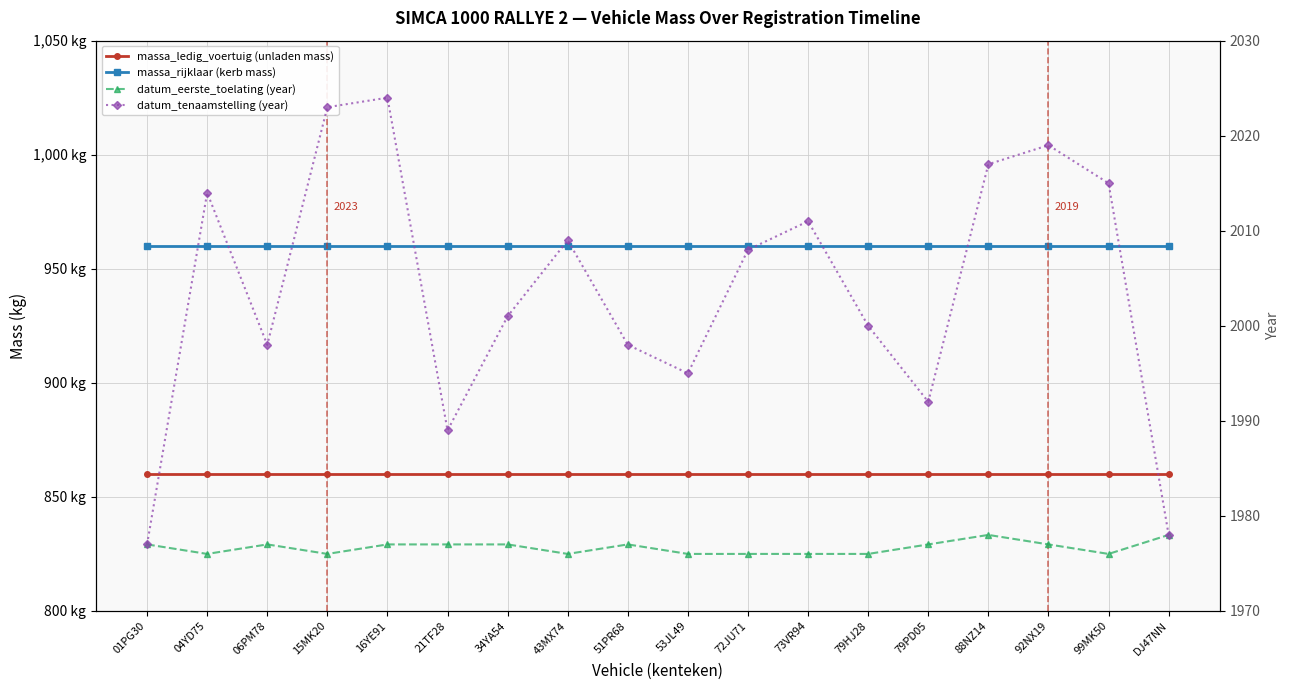

Is it true that massa_rijklaar (kerb mass) equals 960 at 15MK20?

True